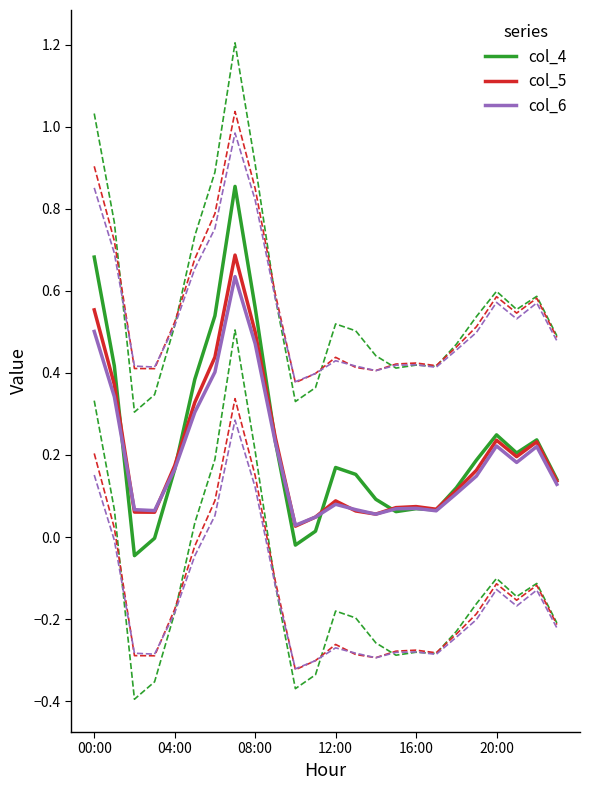

How many series are shown in this chart?

9